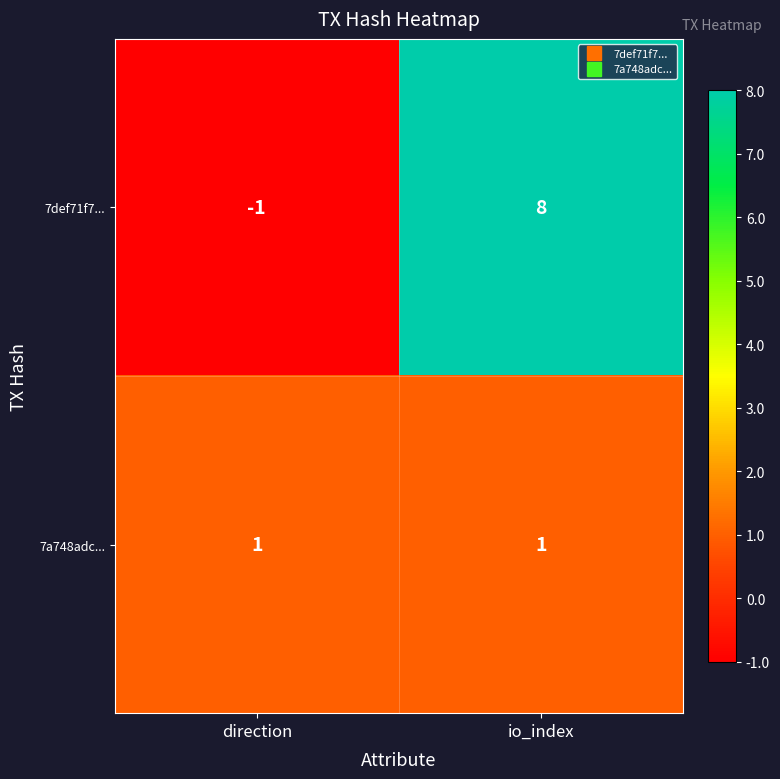

How many data points does each series have?

2